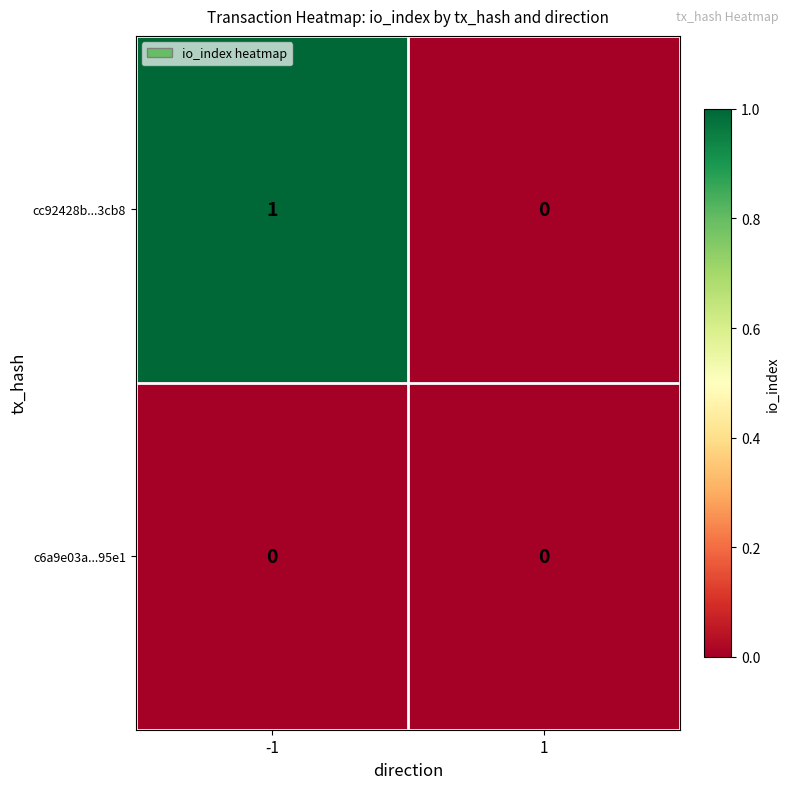

Which series has the widest spread of values?

cc92428b...3cb8